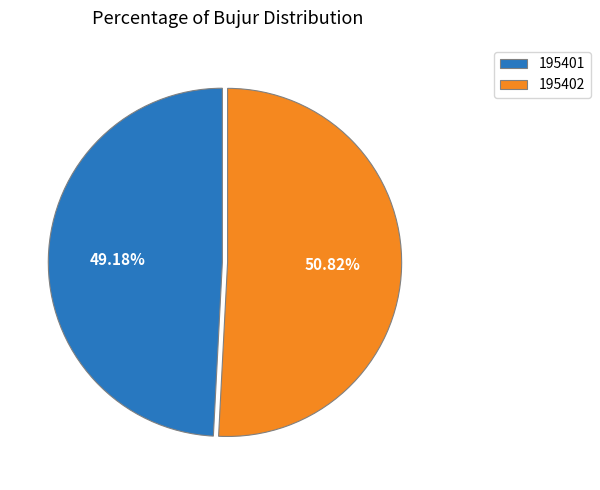

What is the smallest slice in the pie chart?

195401